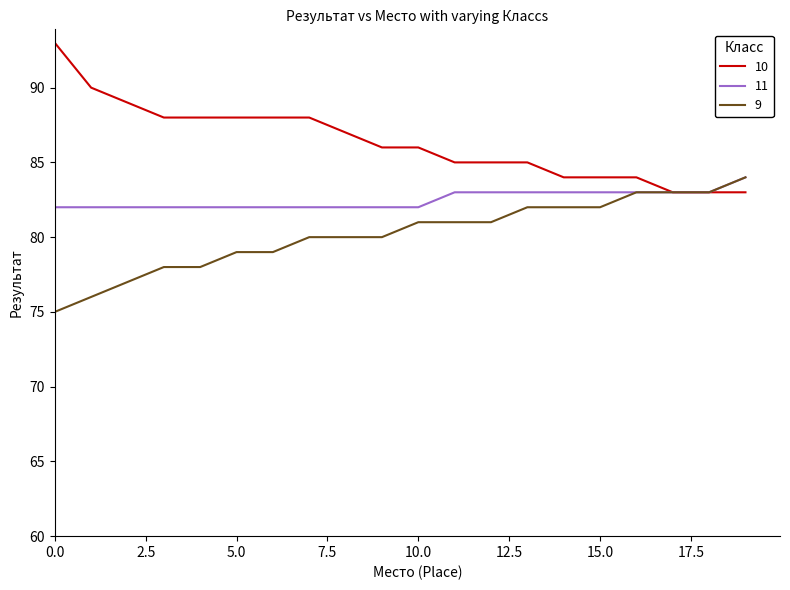

List the series in order of their overall mean, lowest first.

9, 11, 10